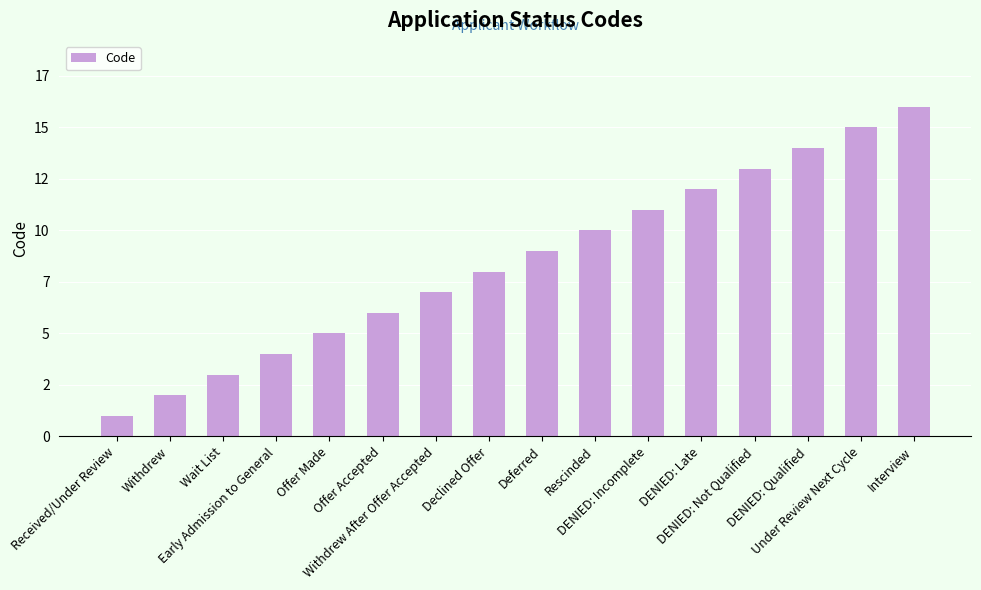

What is the ratio of the value at Withdrew After Offer Accepted to the value at Offer Accepted?

1.2